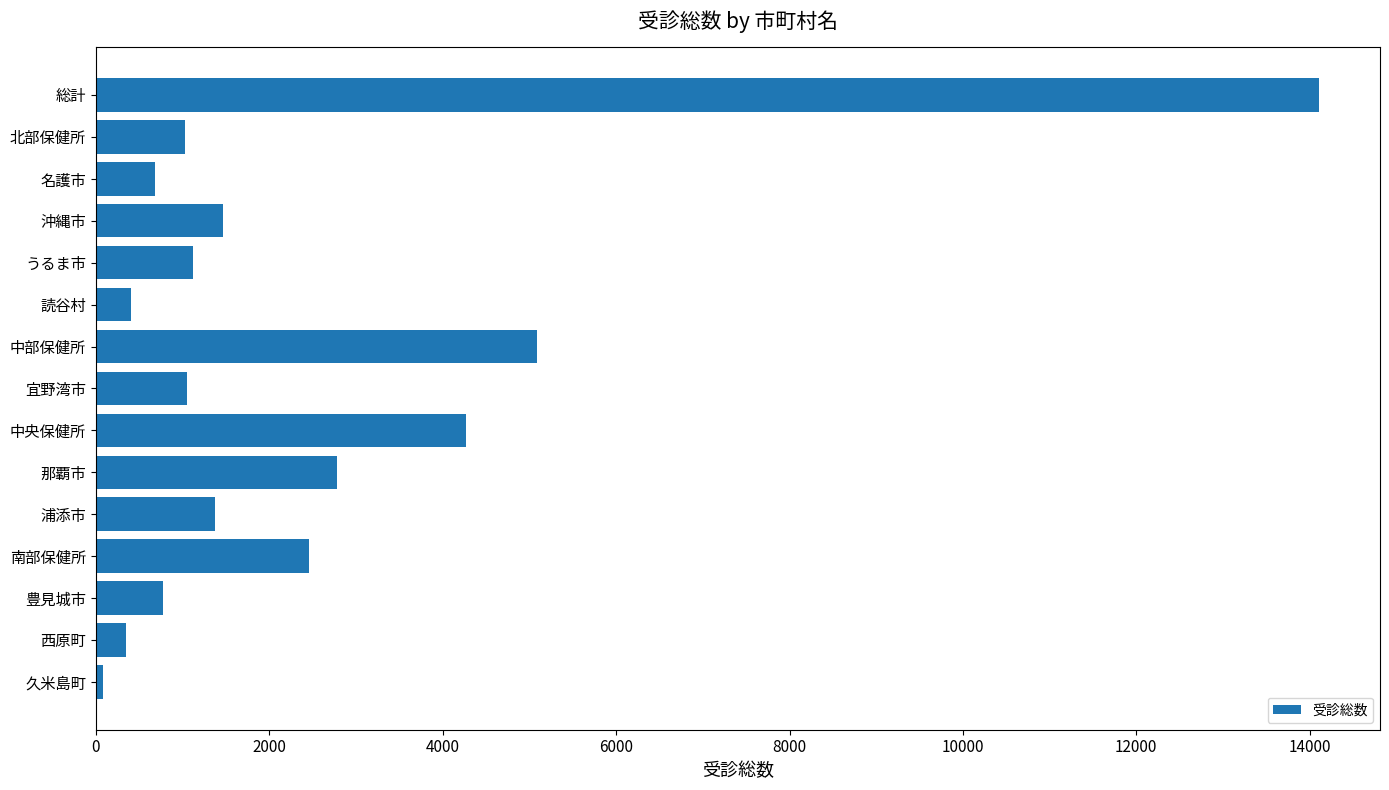

What is the label of the 14th bar from the bottom?

北部保健所